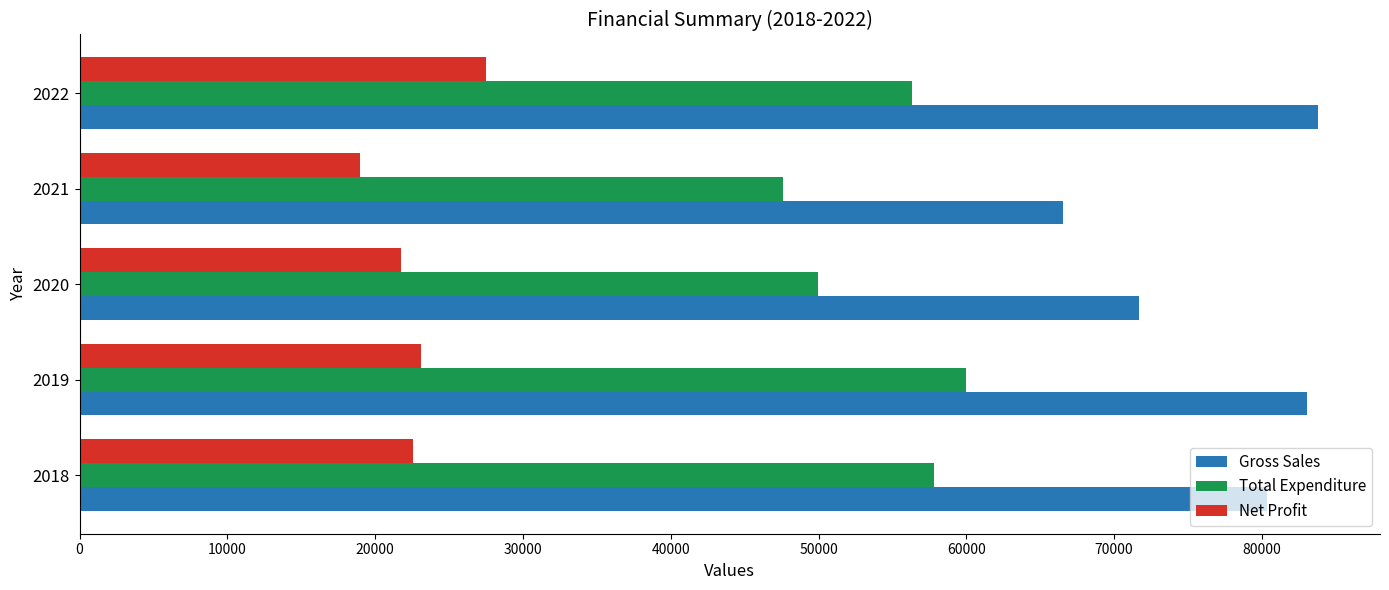

The value of Net Profit at 2020 is 21764.2. True or false?

True